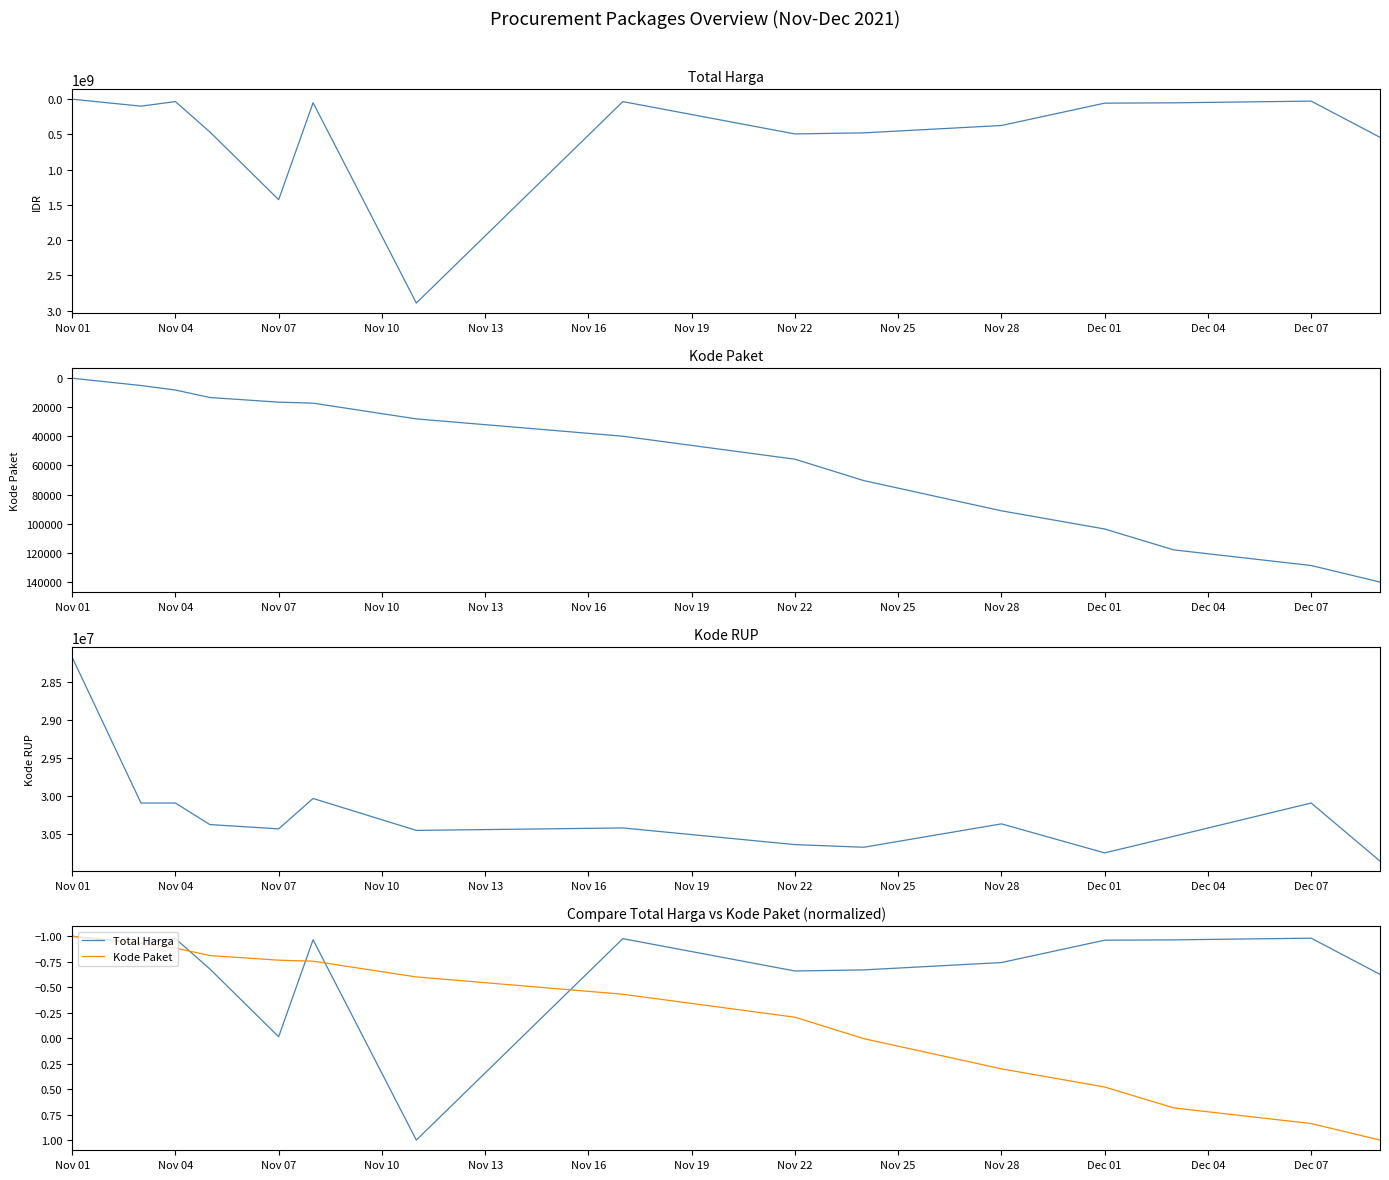

The Kode RUP series shows 14708844.9 at Nov 10. True or false?

False